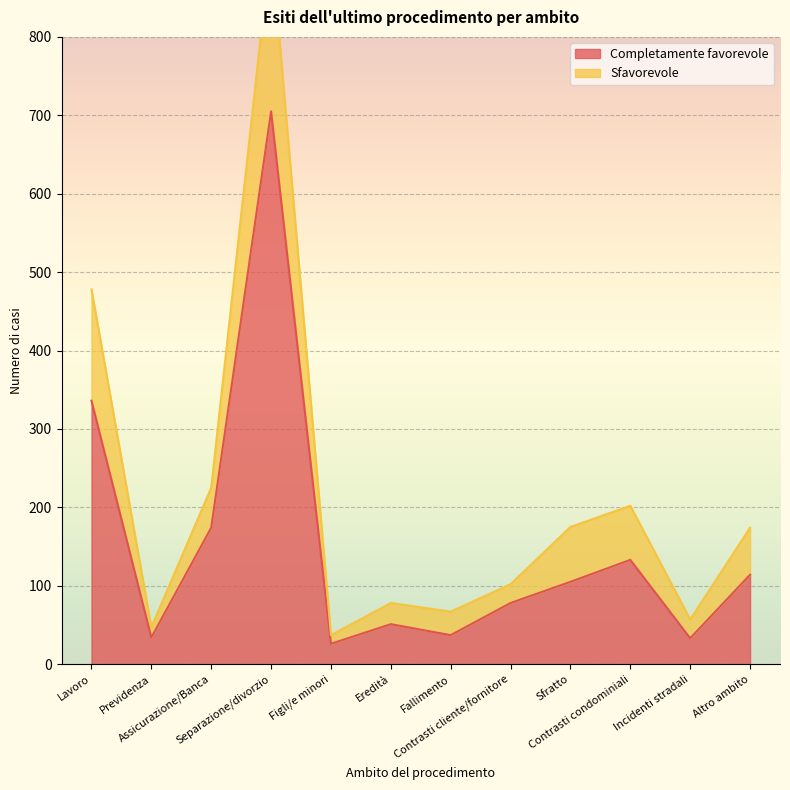

True or false: Sfavorevole and Completamente favorevole intersect in this chart.

False